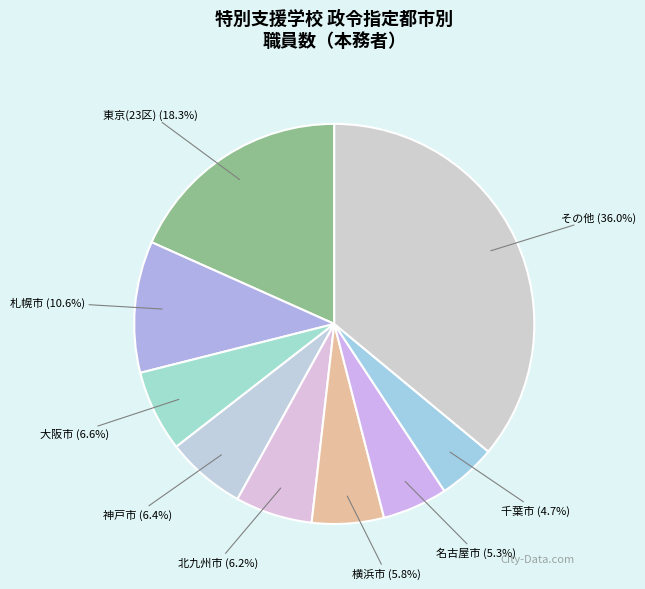

How many segments does this pie chart have?

9